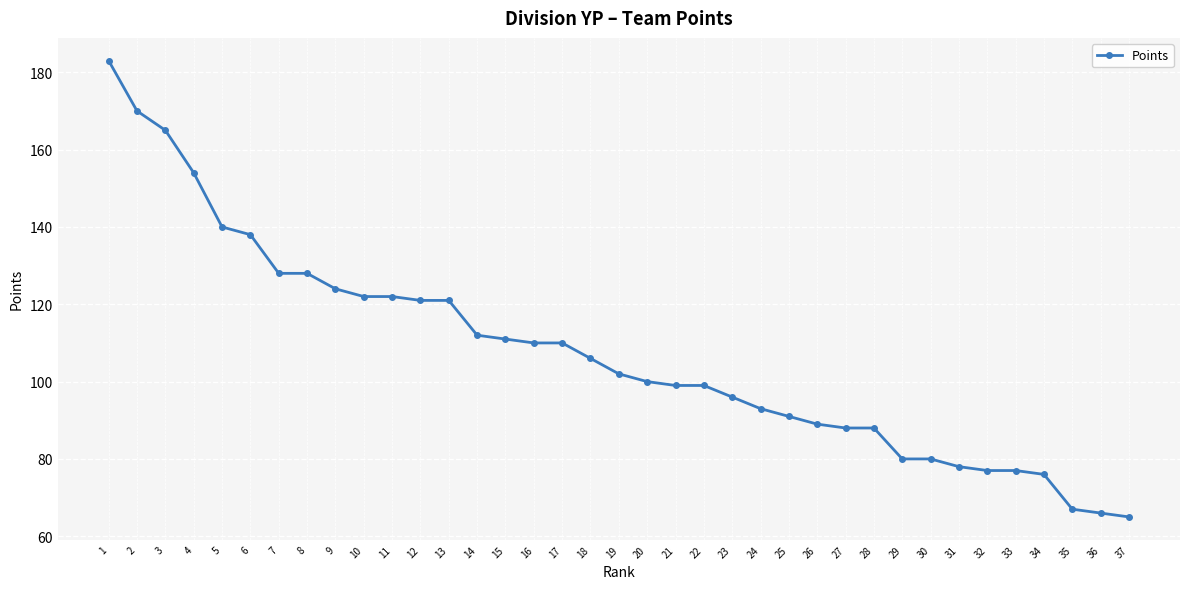

What is the value of the 12th point from the left?

121